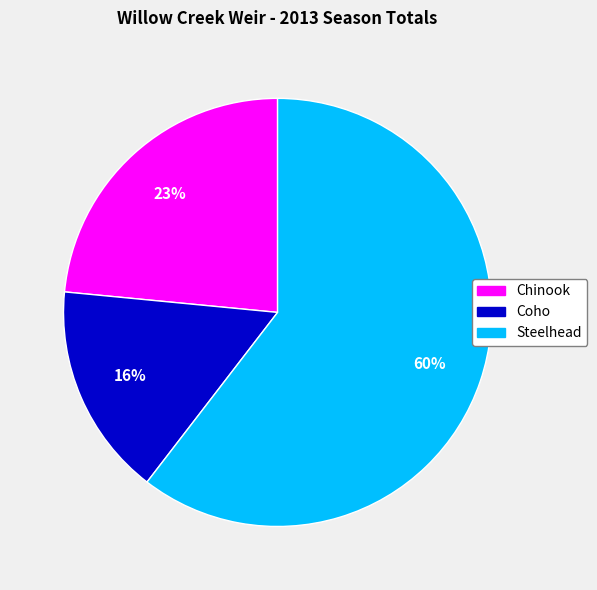

Approximately how many times larger is the value at Chinook compared to Steelhead?

0.4